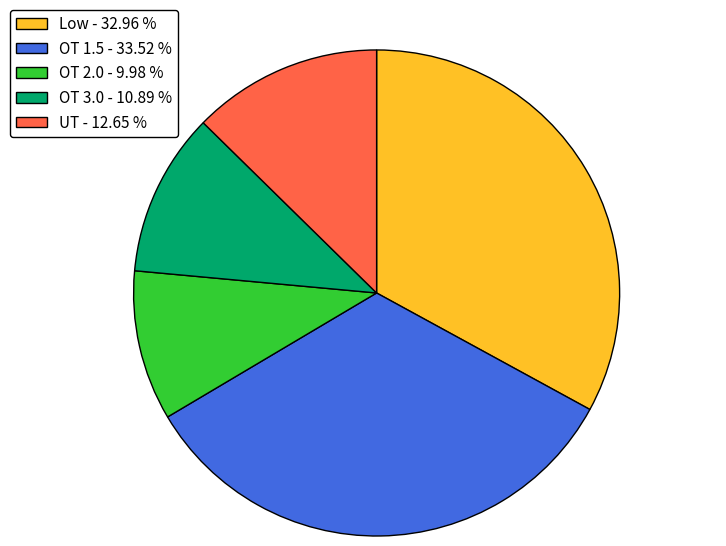

Approximately how many times larger is the value at OT 3.0 - 10.89 % compared to Low - 32.96 %?

0.3